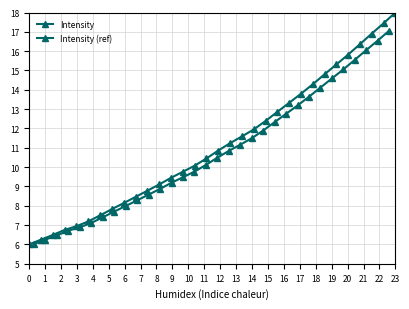

What is the value of the Intensity (ref) point at the 3rd from the left?

6.5